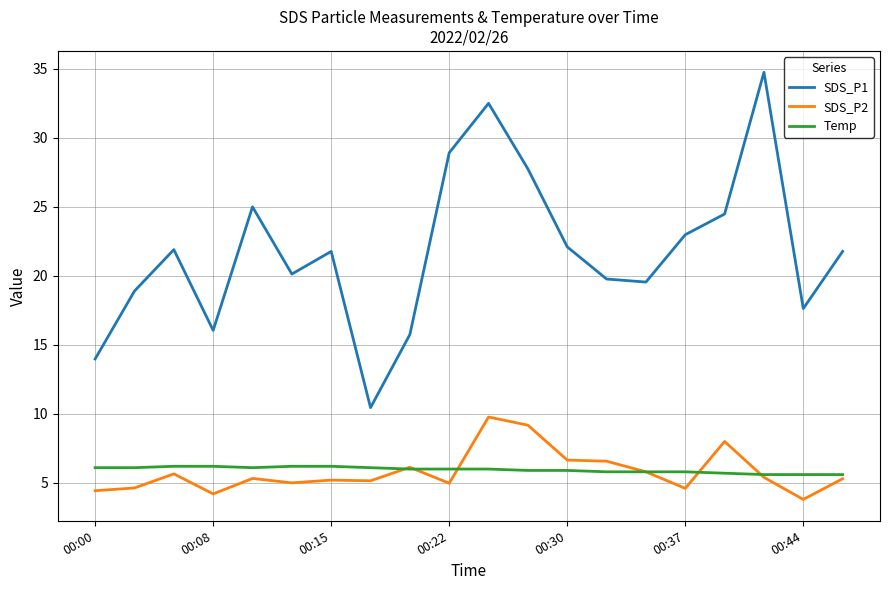

Which series has the largest range (max minus min)?

SDS_P1